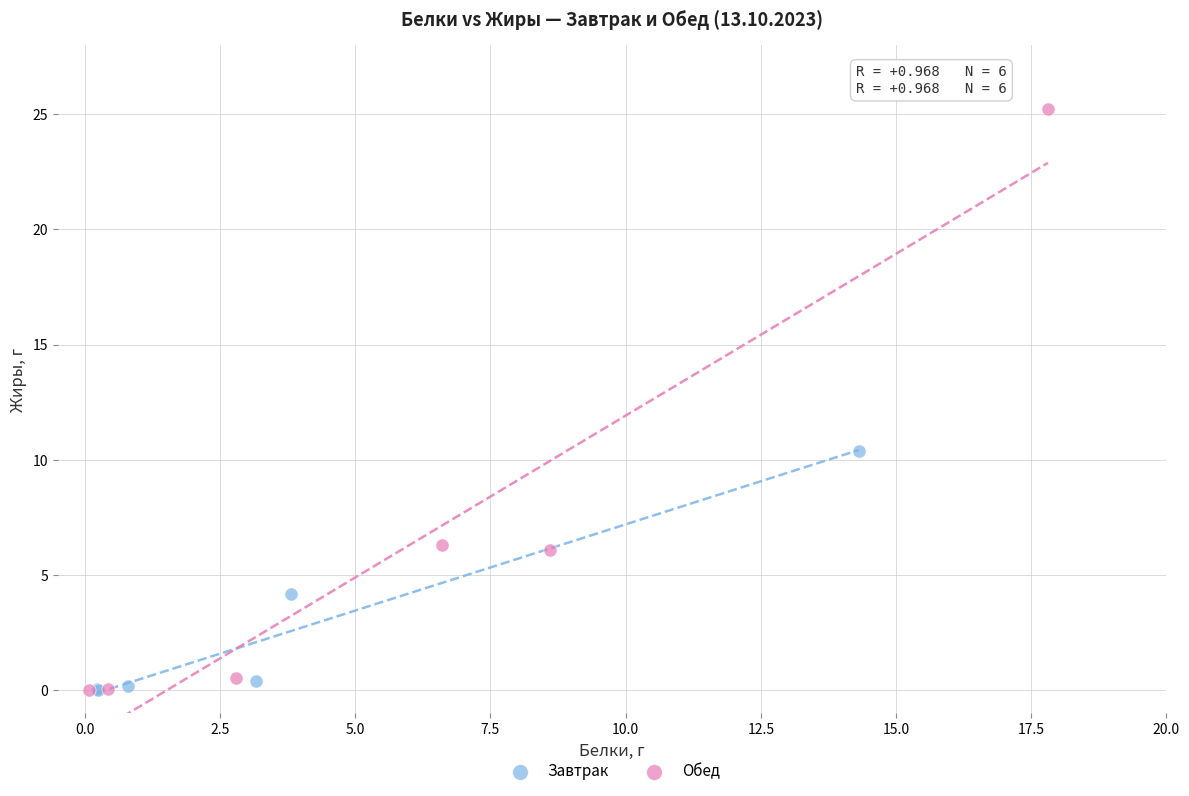

Which series has the widest spread of Y values?

Обед